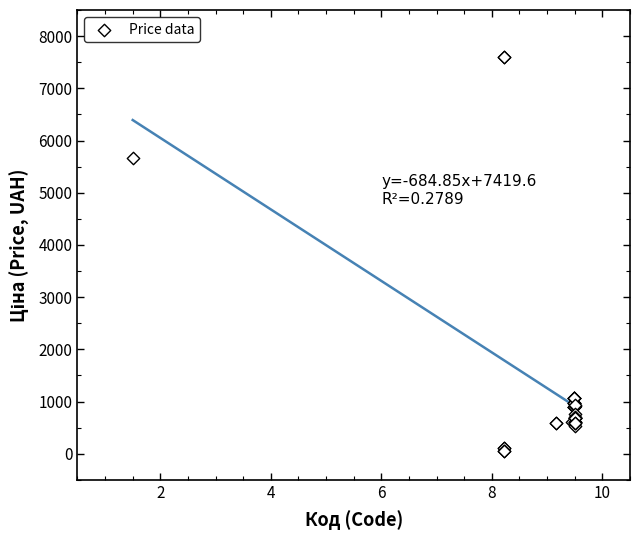

What Y value in the scatter plot is closest to 3826?

5673.8